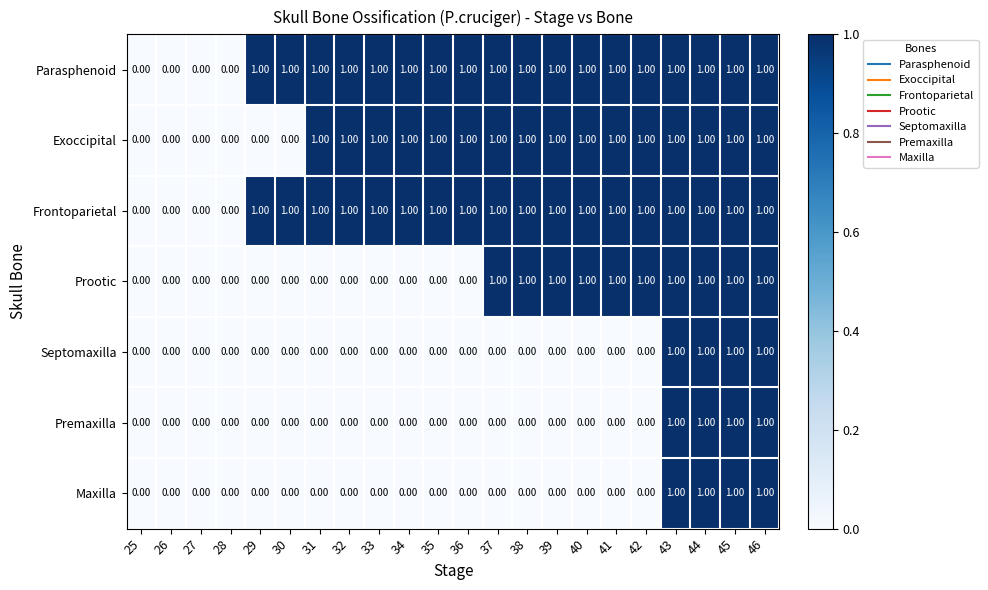

Is the value of Maxilla at 32 greater than the value of Septomaxilla at 46?

No